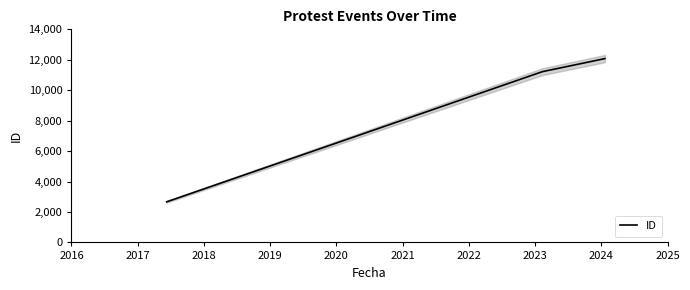

Reading right to left, what are all the values shown in this chart?

12077	11218	2666